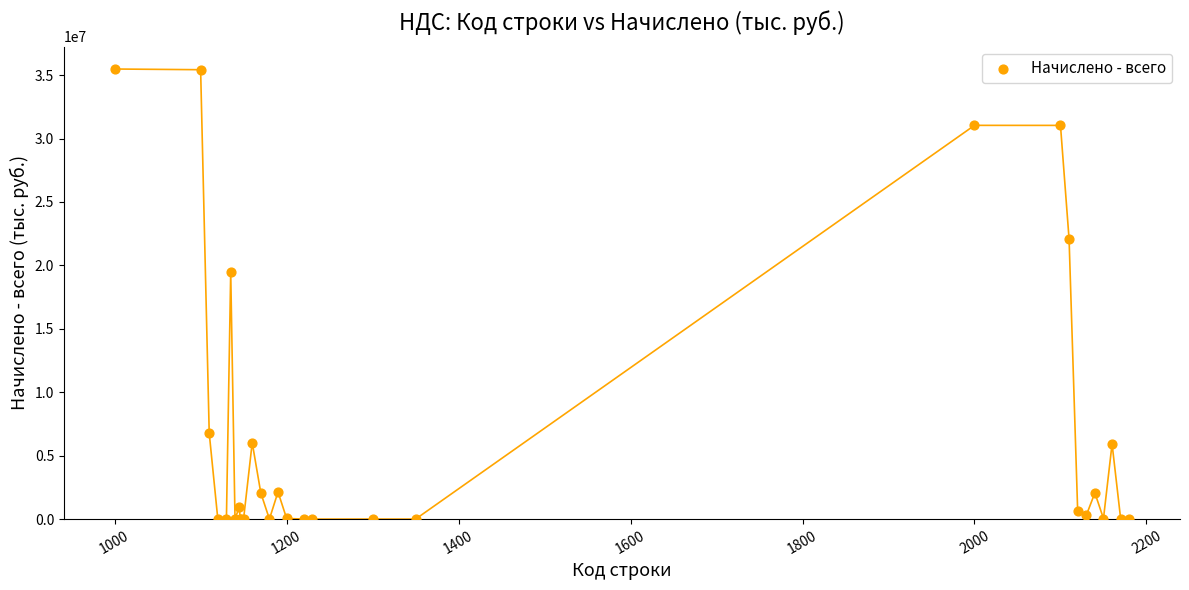

What Y value in the scatter plot is closest to 17741752?

19478443